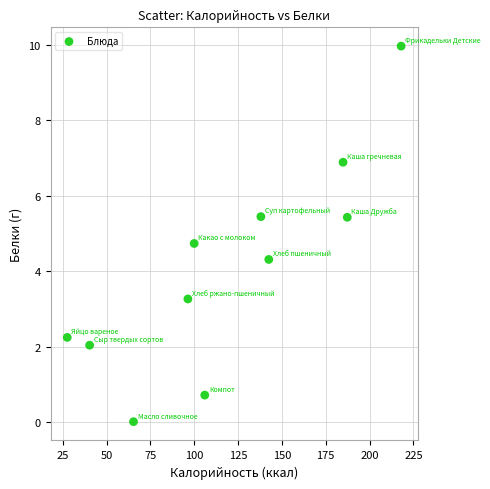

What is the range of Y values (max minus min)?

9.9